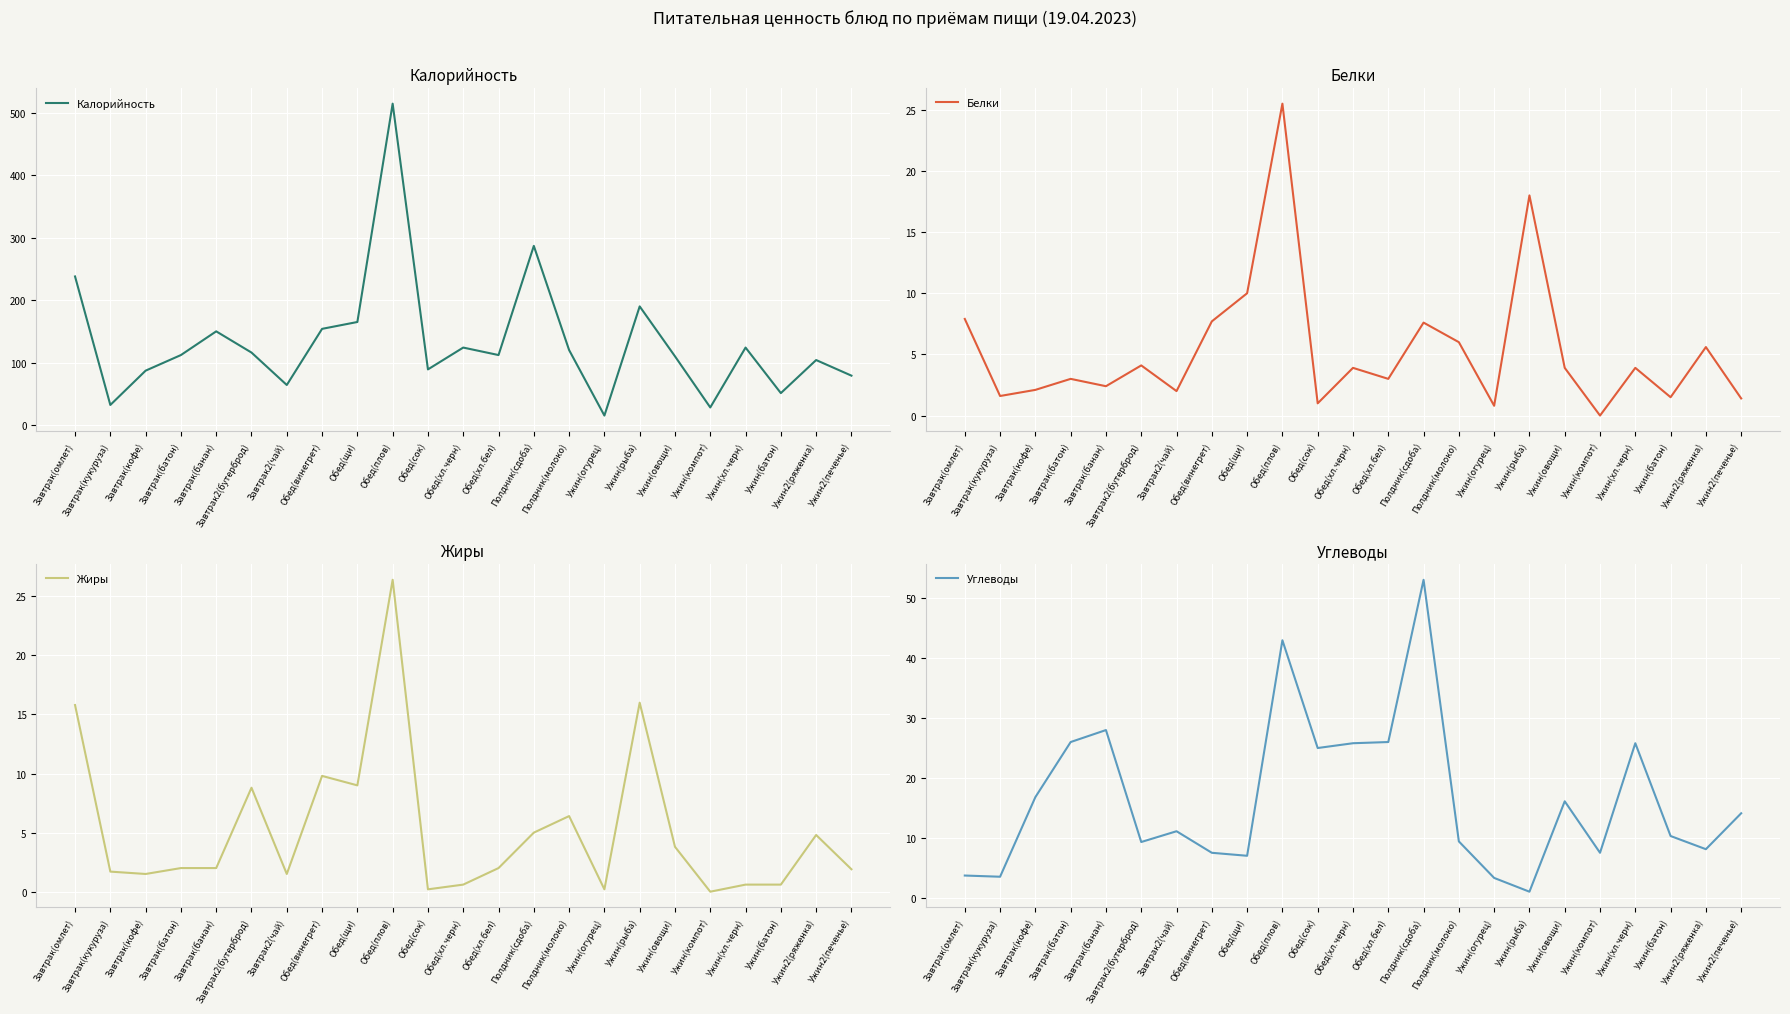

Count the number of categories in the chart.

23